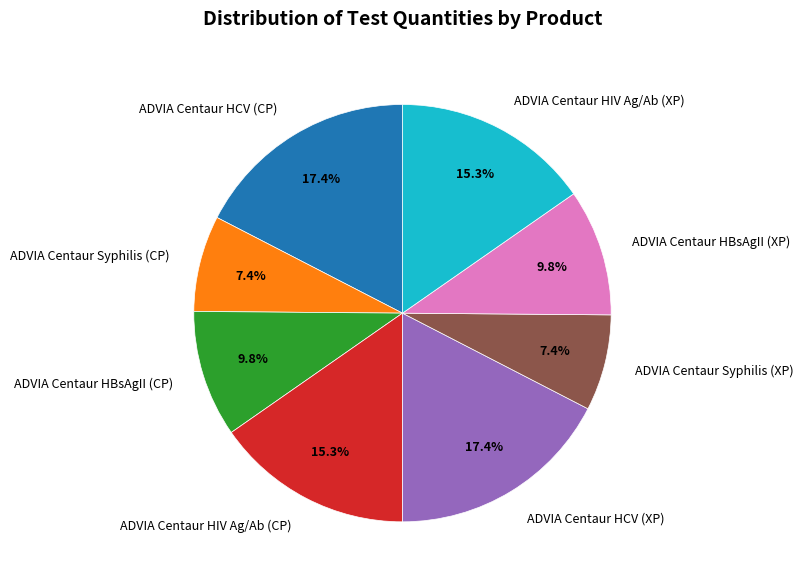

To the nearest percent, what is the average slice percentage?

12%